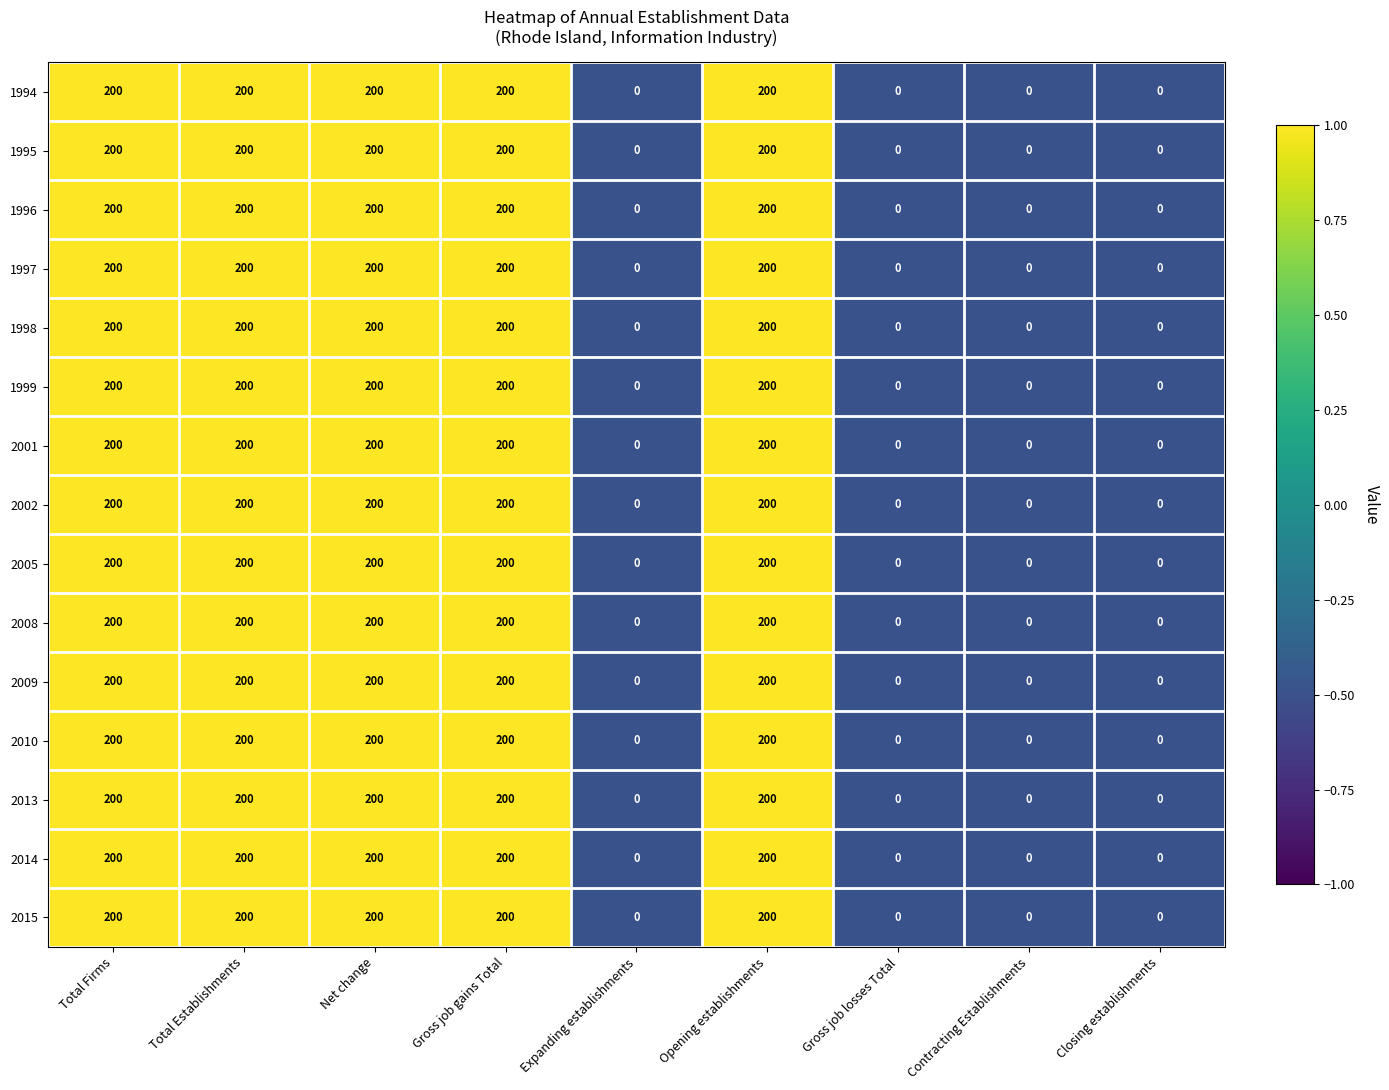

What is the sum of the 1998 values at Gross job losses Total and Net change?

200